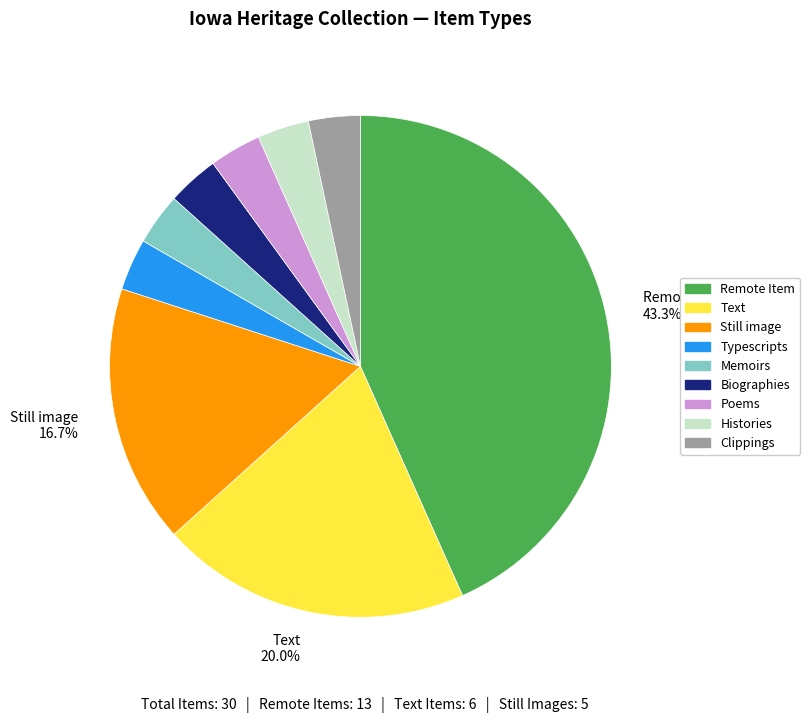

Approximately how many times larger is the value at Histories compared to Clippings?

1.0